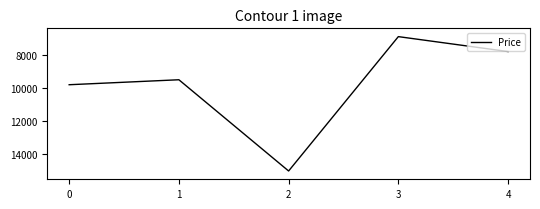

True or false: there are more than 1 points higher than both neighbors.

False